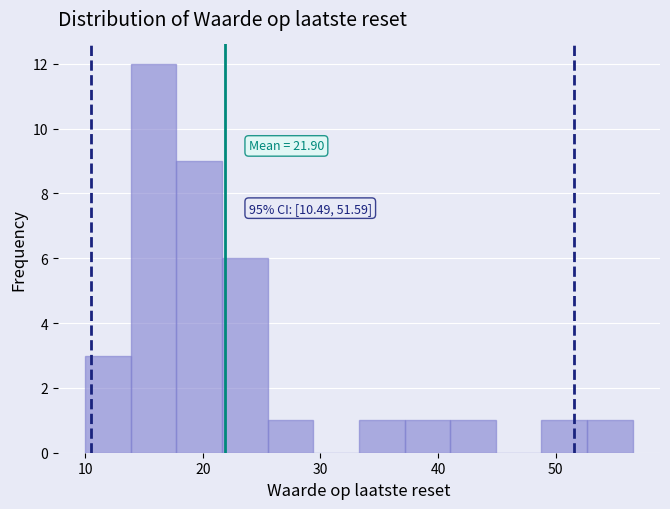

Around what value on the x-axis is the tallest bar? Give the approximate position of its centre, as read against the axis.

16